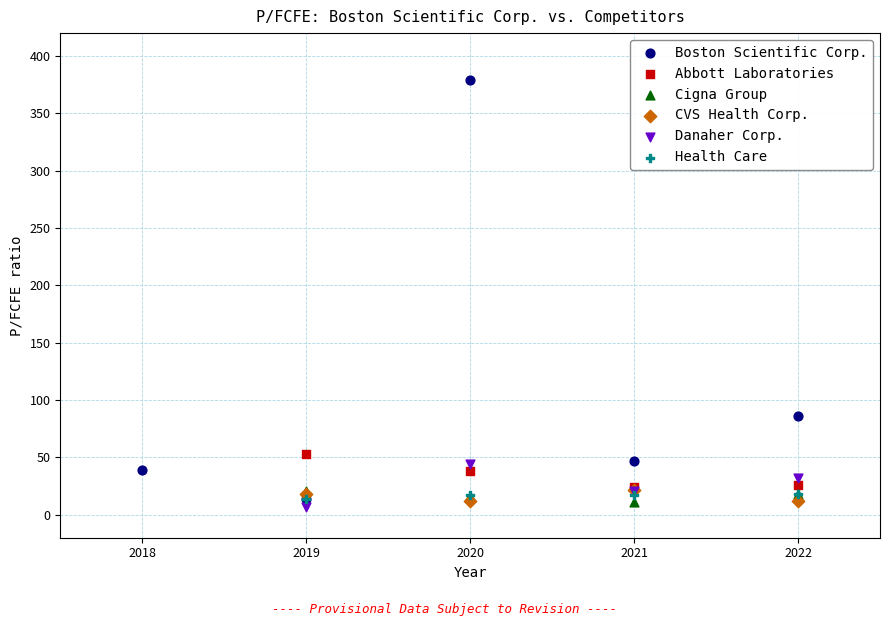

Which series reaches the maximum Y coordinate?

Boston Scientific Corp.